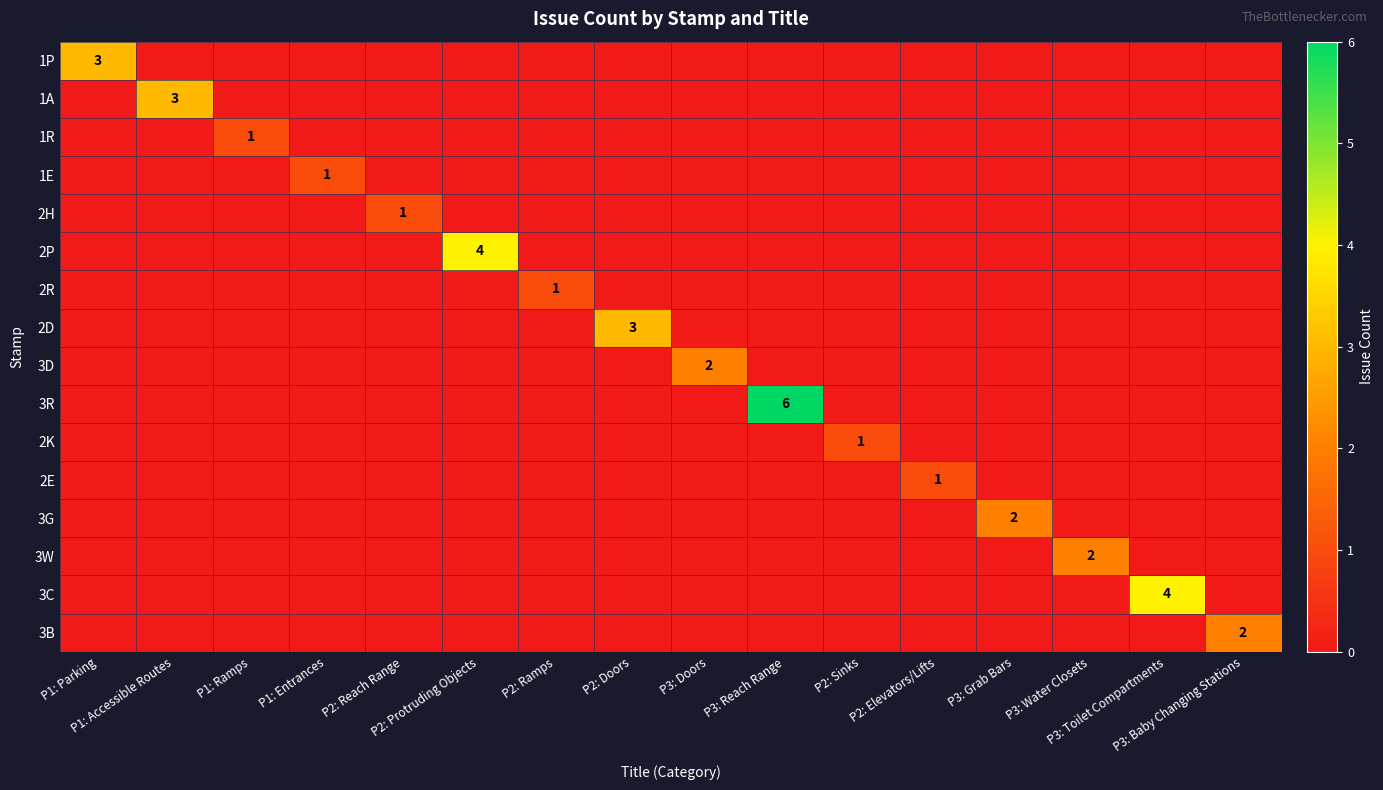

Rank the categories by 2P value from highest to lowest.

P2: Protruding Objects, P1: Parking, P1: Accessible Routes, P1: Ramps, P1: Entrances, P2: Reach Range, P2: Ramps, P2: Doors, P3: Doors, P3: Reach Range, P2: Sinks, P2: Elevators/Lifts, P3: Grab Bars, P3: Water Closets, P3: Toilet Compartments, P3: Baby Changing Stations